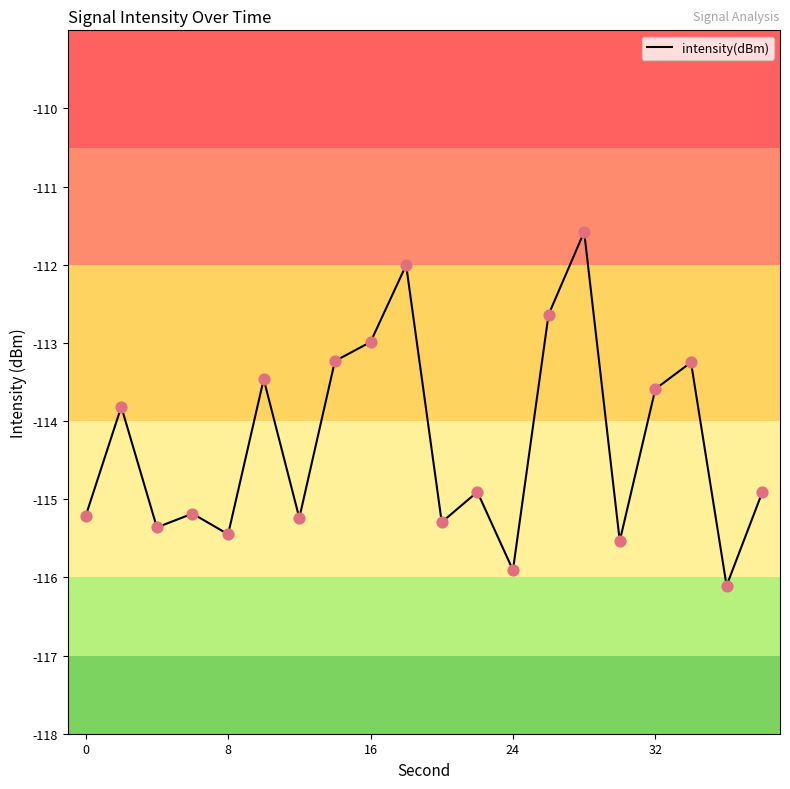

What is the smallest value displayed?

-116.1